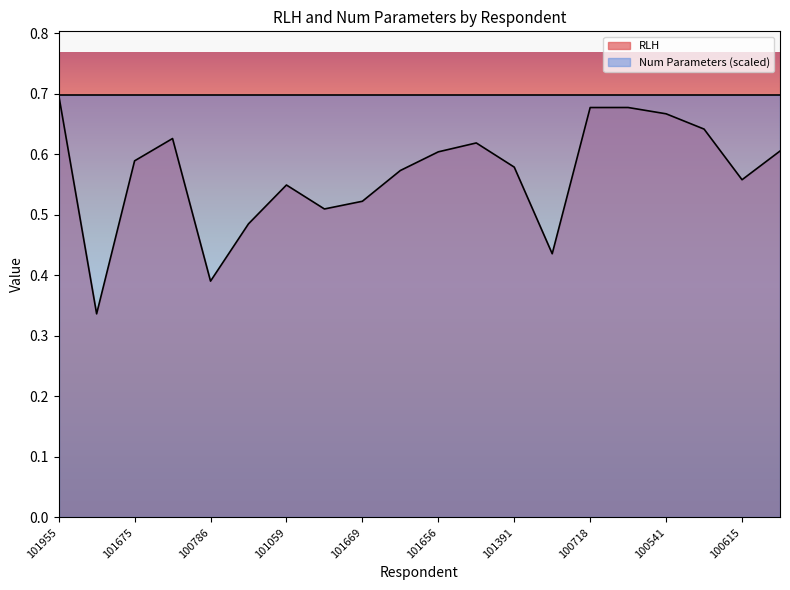

What is the change in value from 100474 to 100903?

+0.3